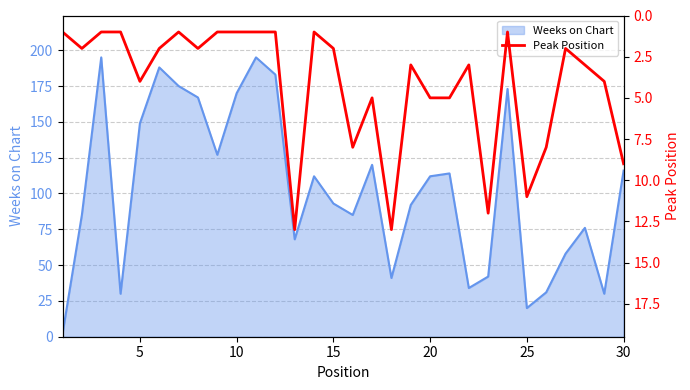

At which label is Weeks on Chart closest to 98?

15